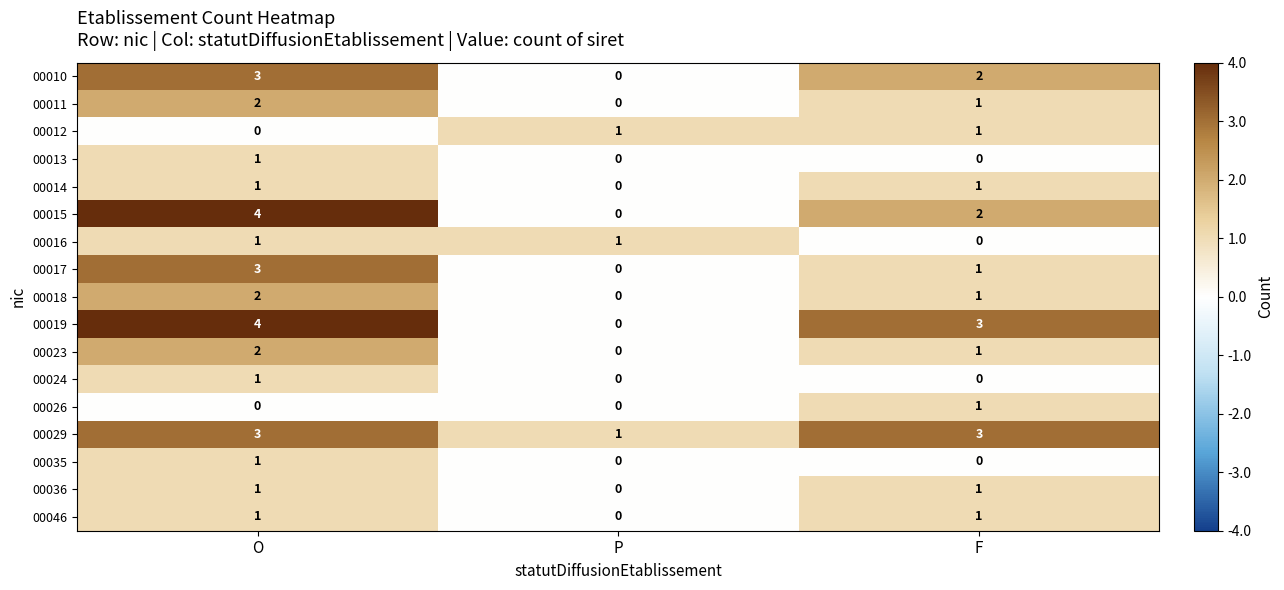

At which category is the sum across all series the highest?

O